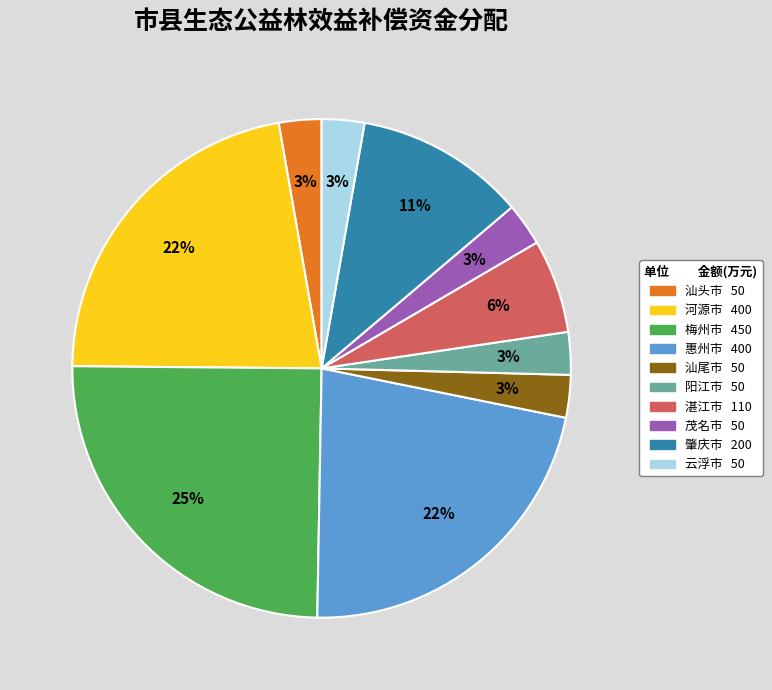

To the nearest percent, what percentage of the pie is 茂名市?

3%